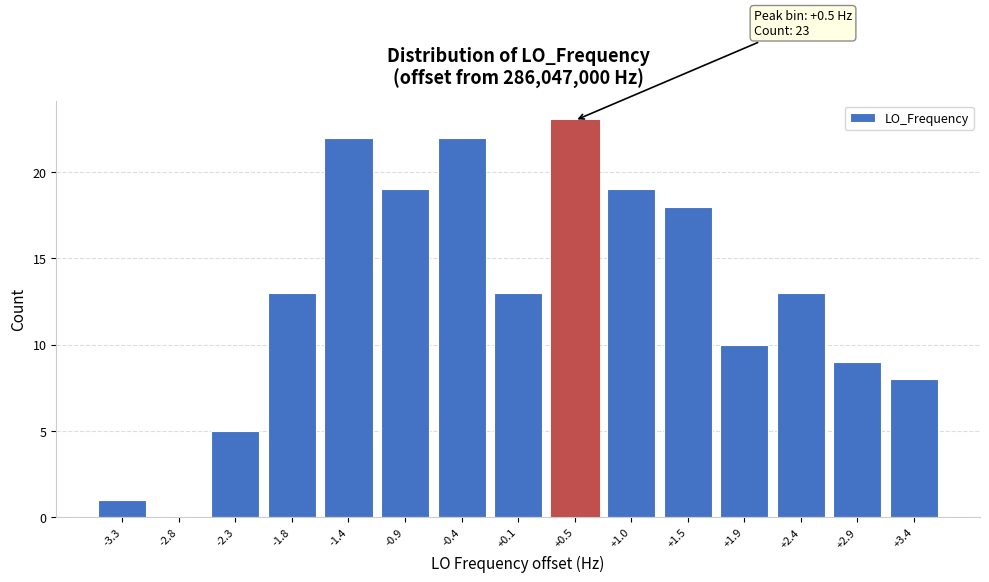

Which range on the x-axis has the tallest bar?

0.30 to 0.75